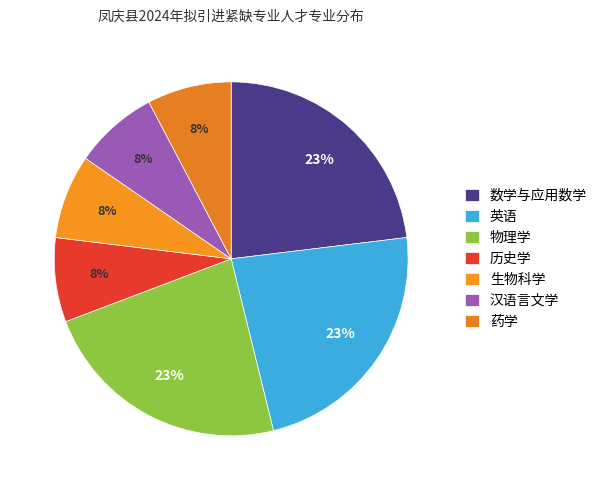

Does 英语 account for over 50% of the chart?

No